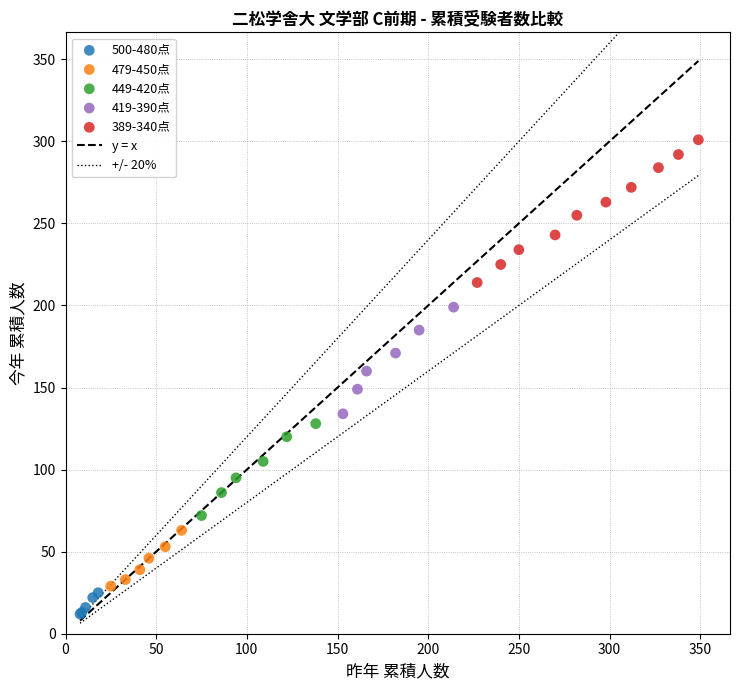

Which series reaches the minimum Y coordinate?

500-480点